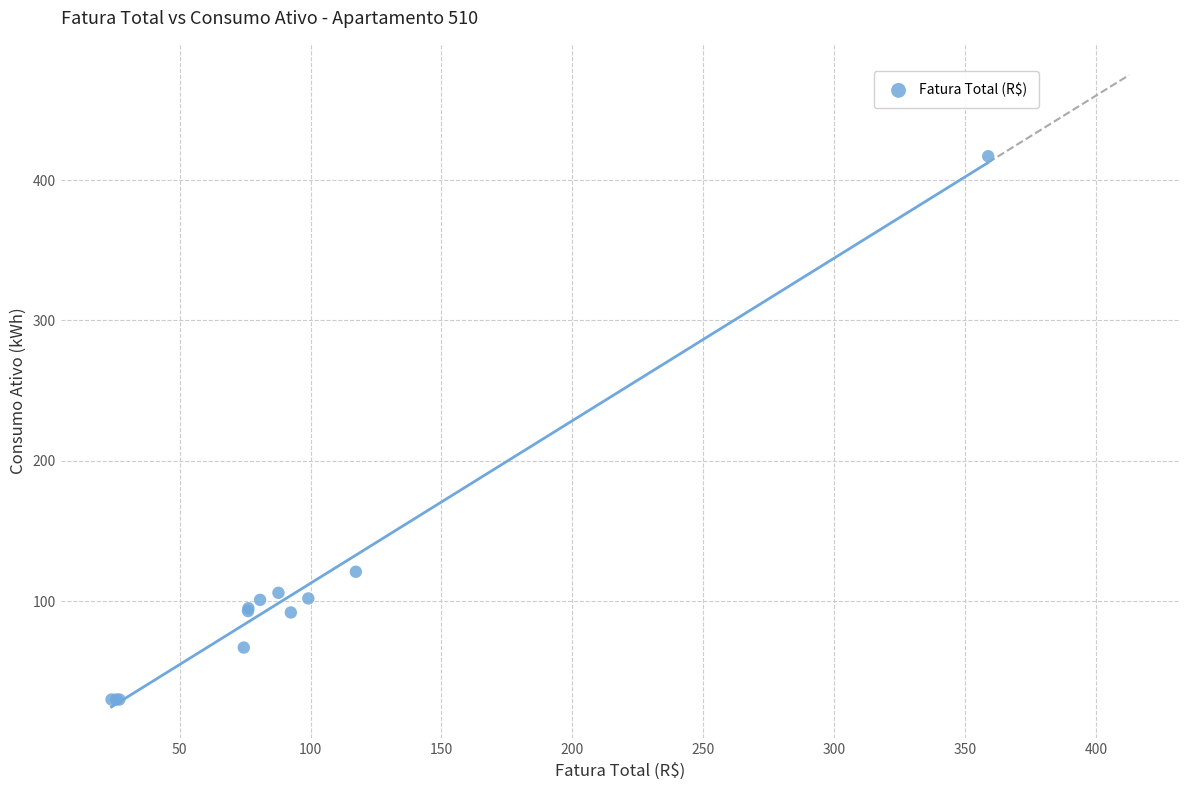

What Y value in the scatter plot is closest to 223?

121